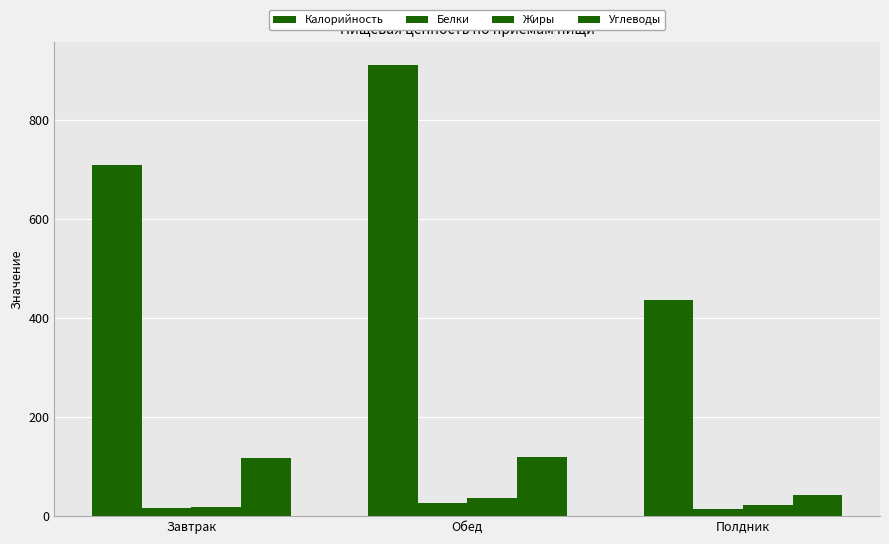

True or false: Углеводы has a value of 42.0 at Полдник.

True